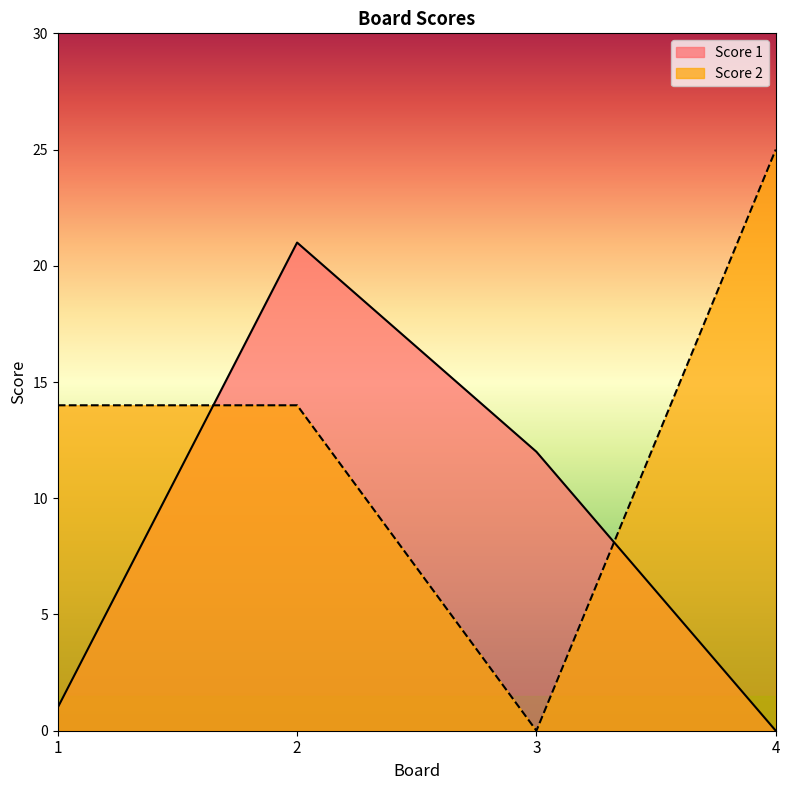

Is it true that Score 2 equals 25 at 4?

True